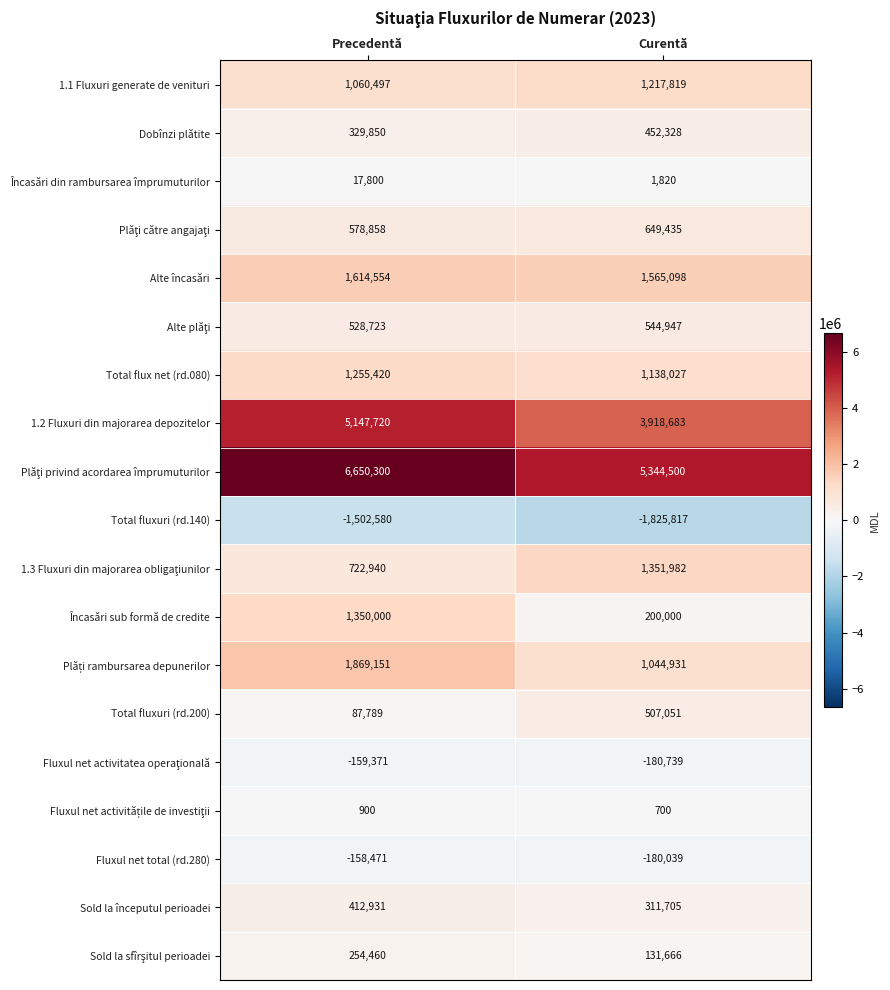

At which category is the sum across all series the highest?

Precedentă